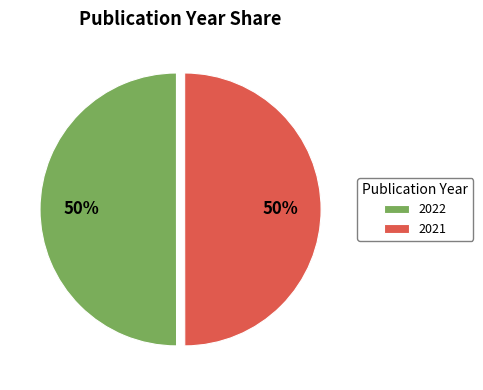

To the nearest percent, what percentage of the pie is 2021?

50%